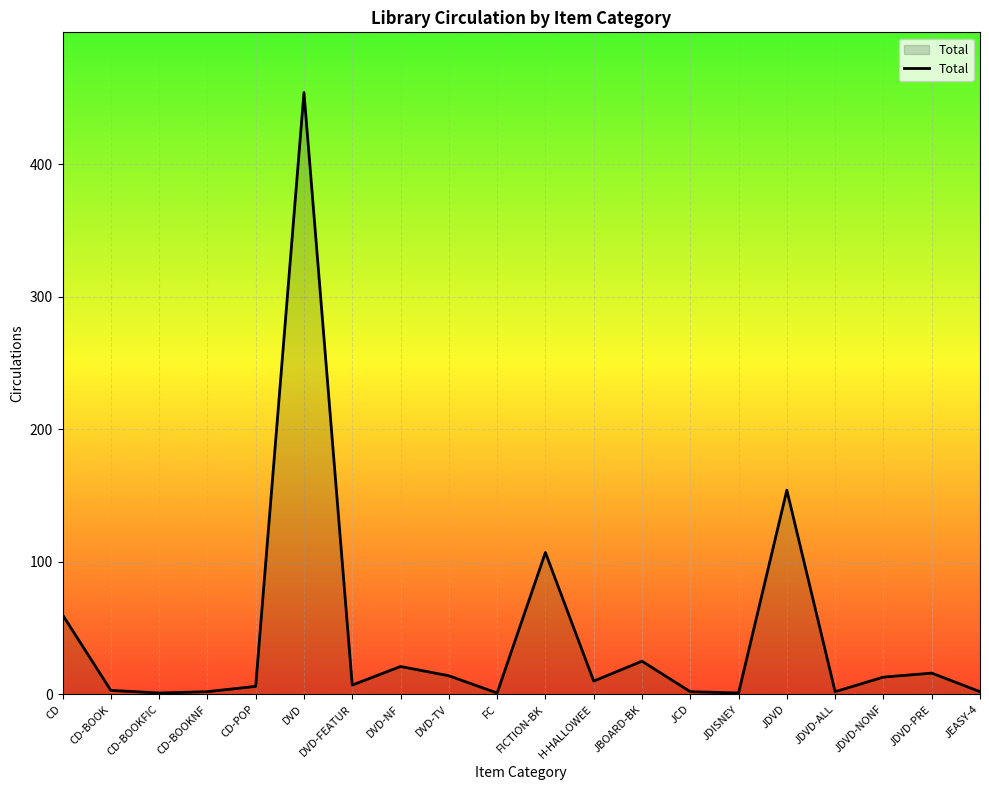

True or false: the data shows 13 at JDVD-NONF.

True